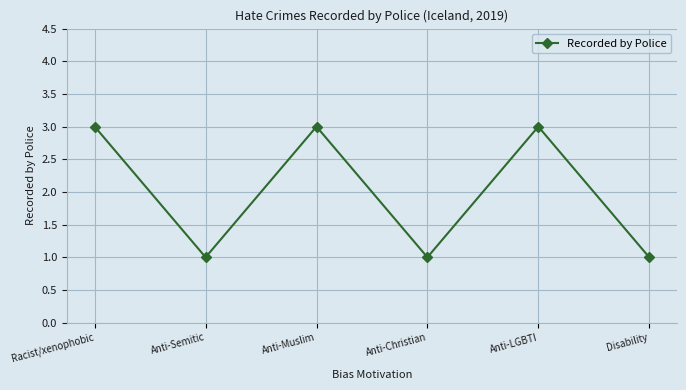

What is the average value?

2